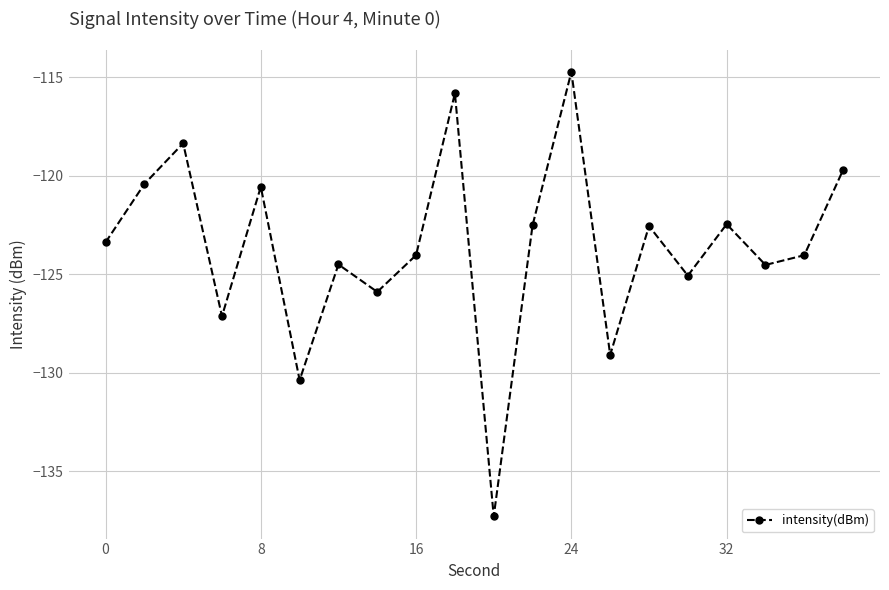

What is the maximum value shown in the chart?

-114.7